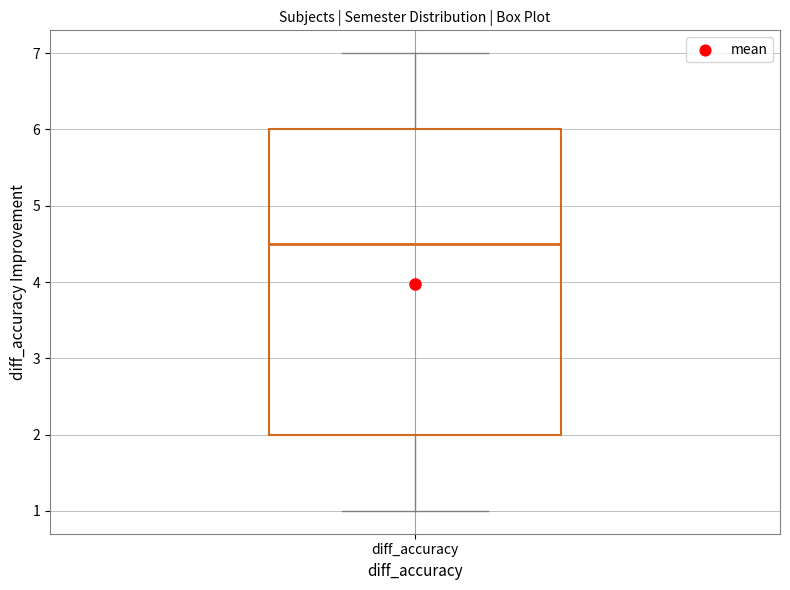

Where is the lower edge of the box for diff_accuracy on the y-axis? The values are not printed on the chart, so give them approximately, as read against the axis.

2.0